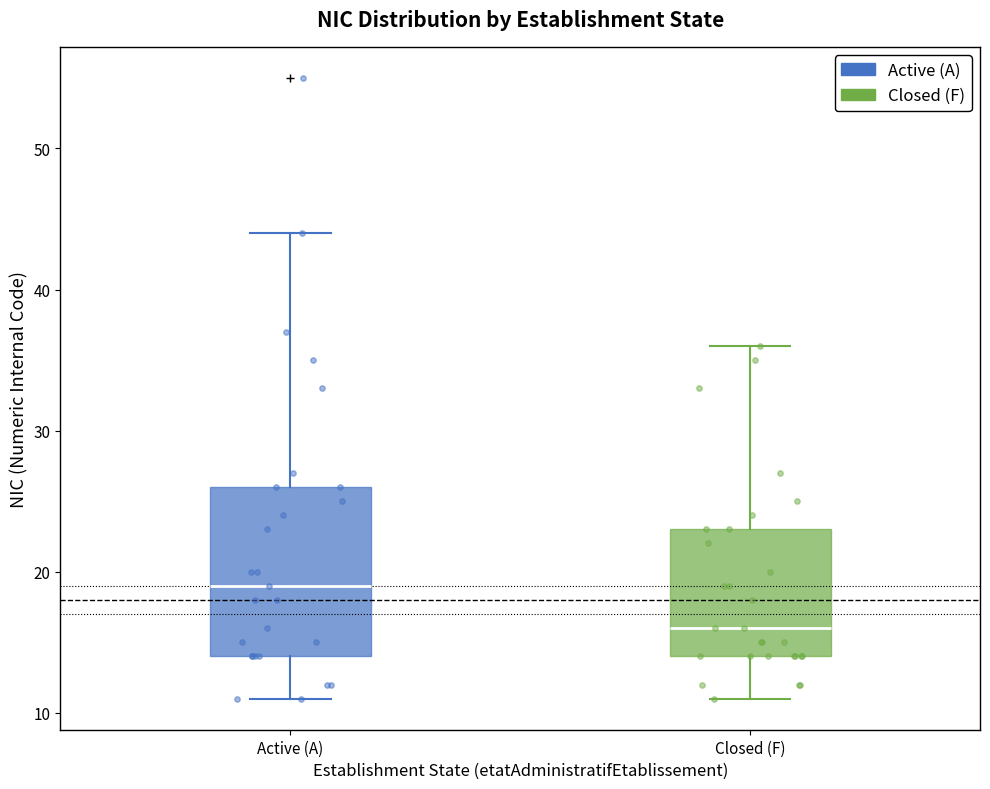

Reading left to right, read every box against the y-axis: the position of its median line, the range the box covers, and the ends of its whiskers. The values are not printed on the chart, so give them approximately, as read against the axis.

Active (A): median 19, box 14 to 26, whiskers 11 to 44
Closed (F): median 16, box 14 to 23, whiskers 11 to 36